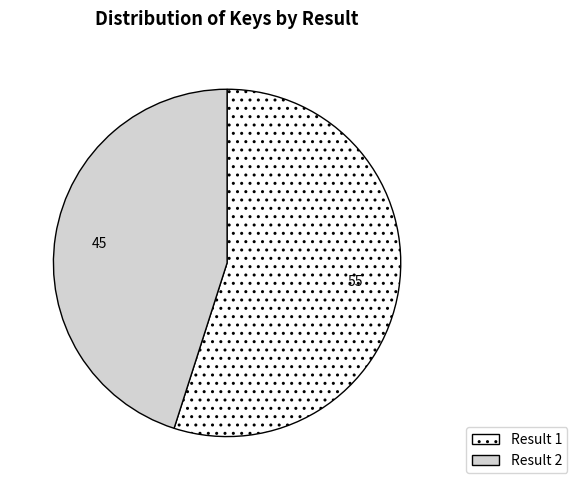

Count the number of slices in the pie.

2